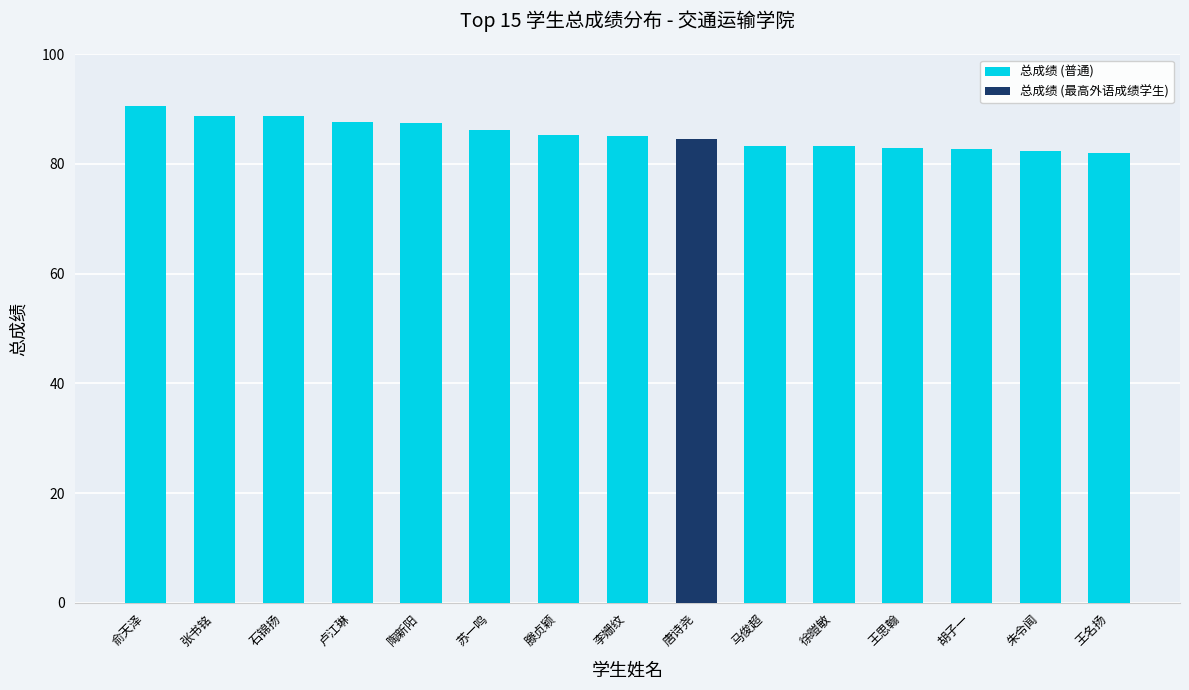

What is the average value?

85.4